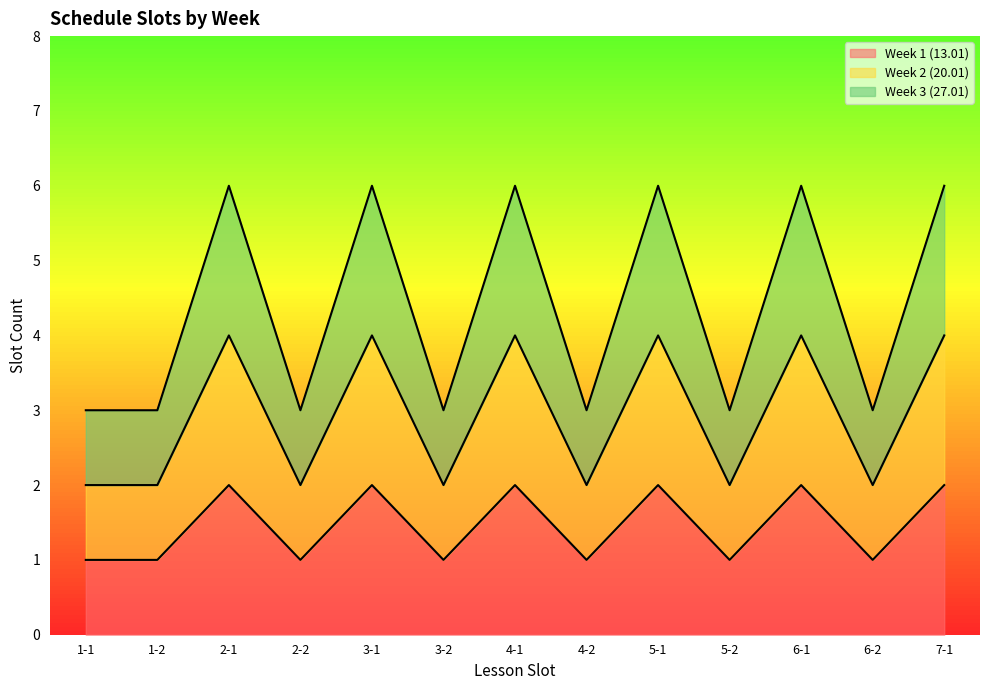

Count the number of data series in this chart.

3